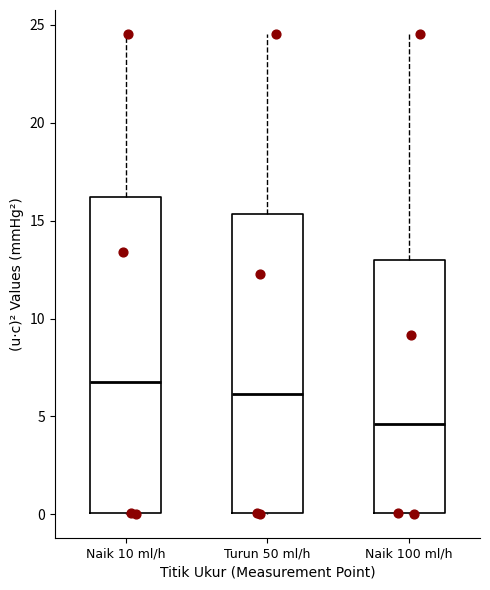

Which box is the tallest, from its lower edge to its upper edge?

Naik 10 ml/h